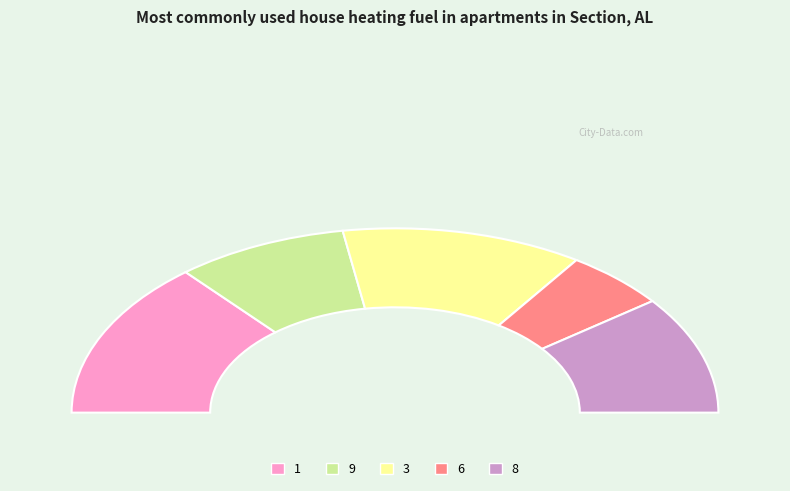

Count the number of slices in the pie.

9